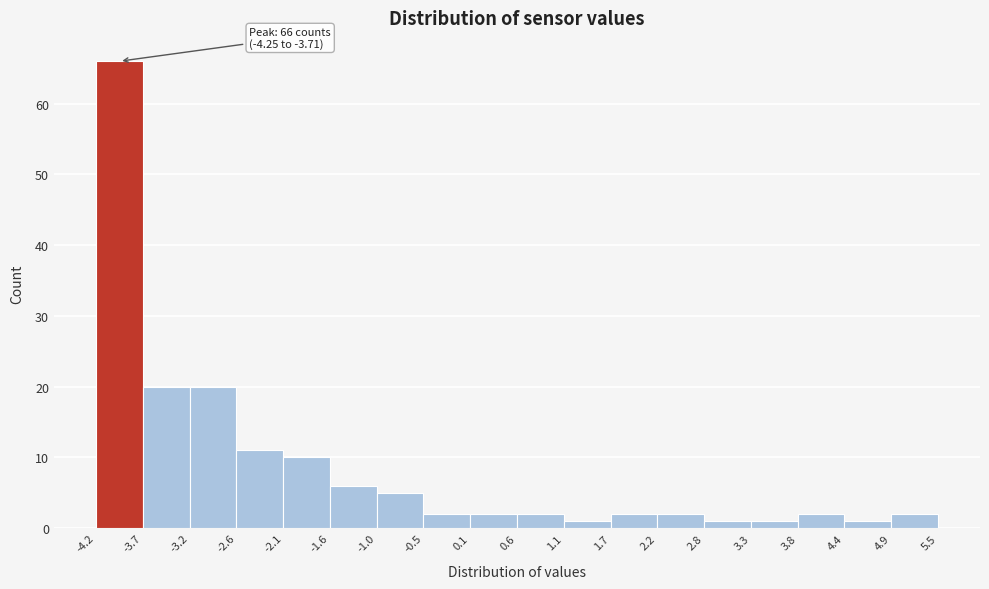

Over which range of the x-axis is the bar tallest?

-4.2 to -3.7